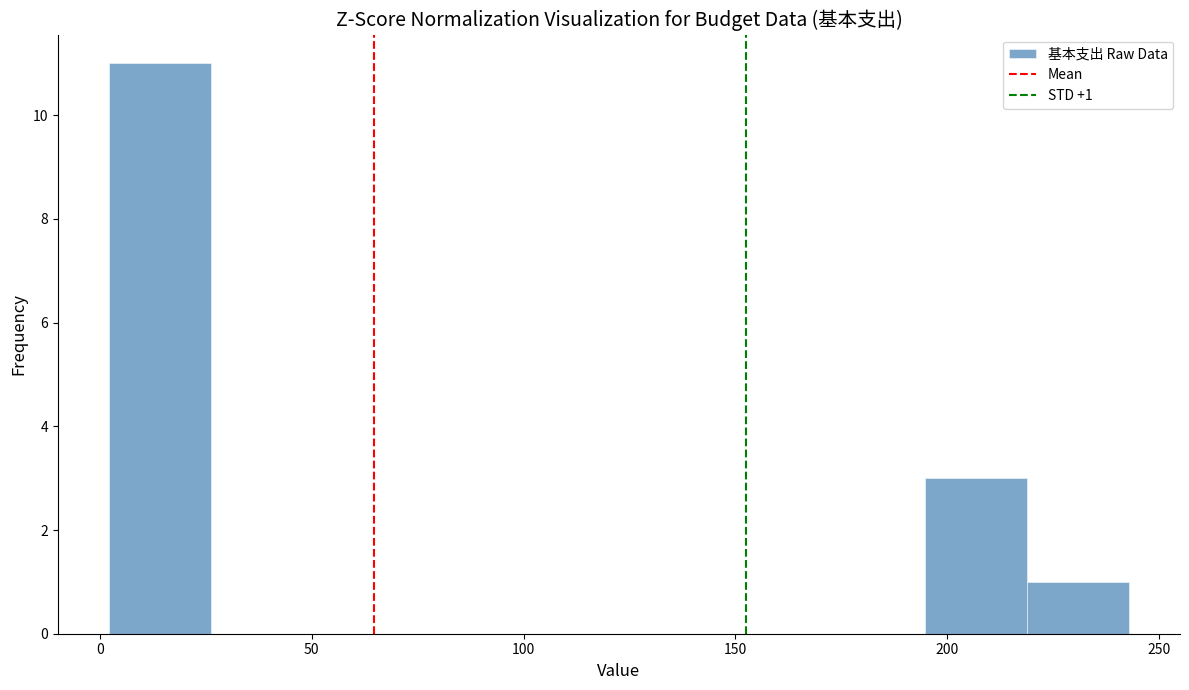

Over which range of the x-axis is the bar tallest?

0 to 25